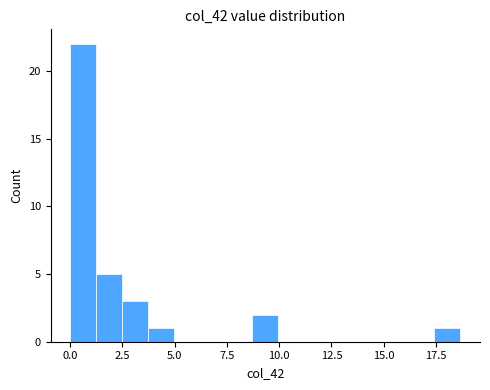

Around what value on the x-axis is the tallest bar? Give the approximate position of its centre, as read against the axis.

0.5